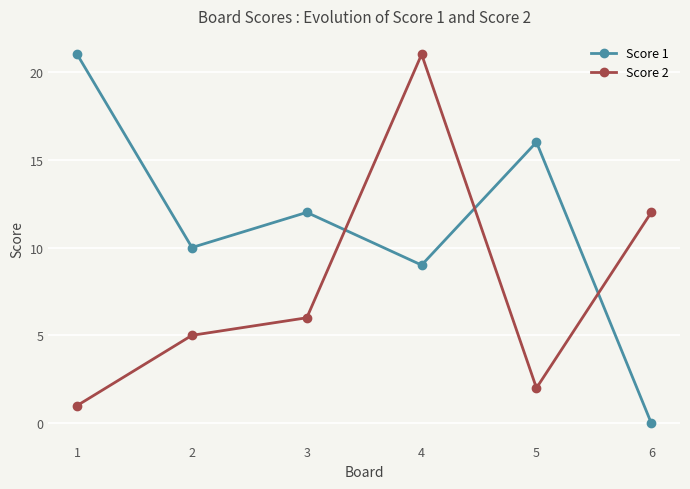

What is the maximum value for Score 1?

21